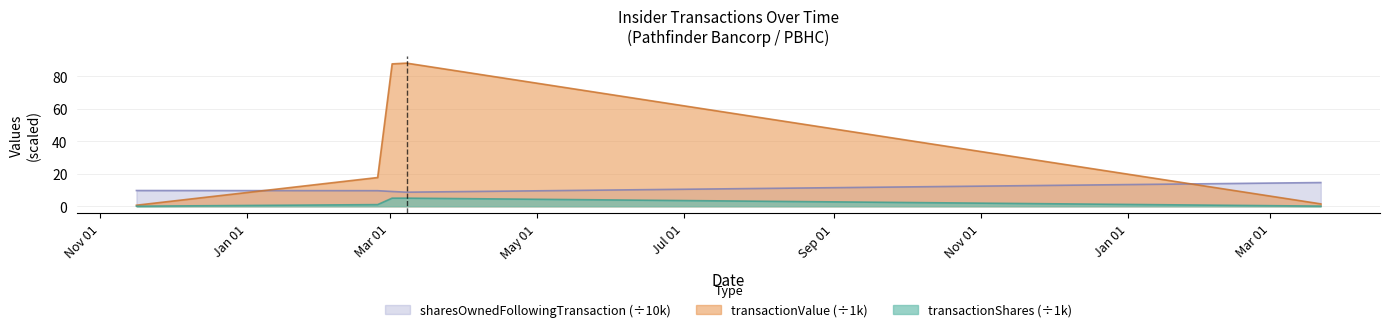

What is the highest value of the transactionShares series?

5.0